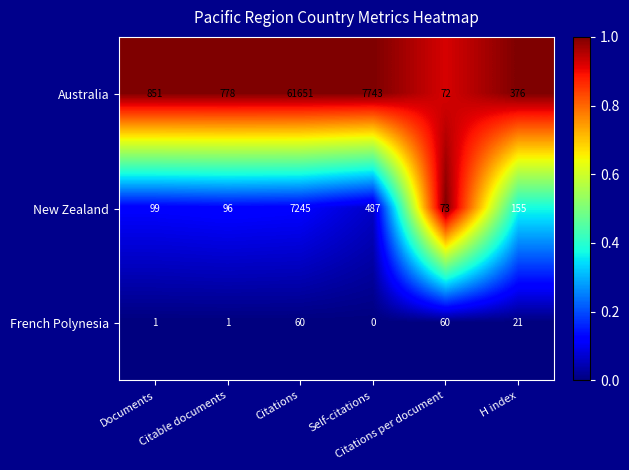

Which series changed the most between Self-citations and Citations per document?

Australia